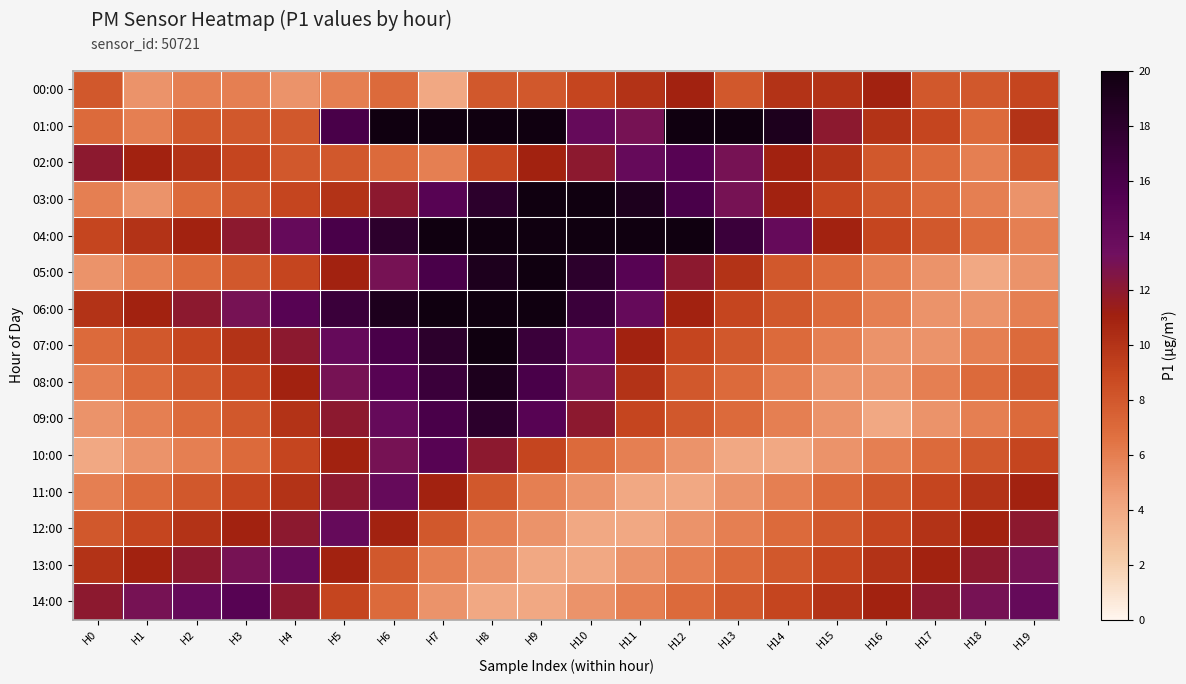

Count the number of categories in the chart.

20